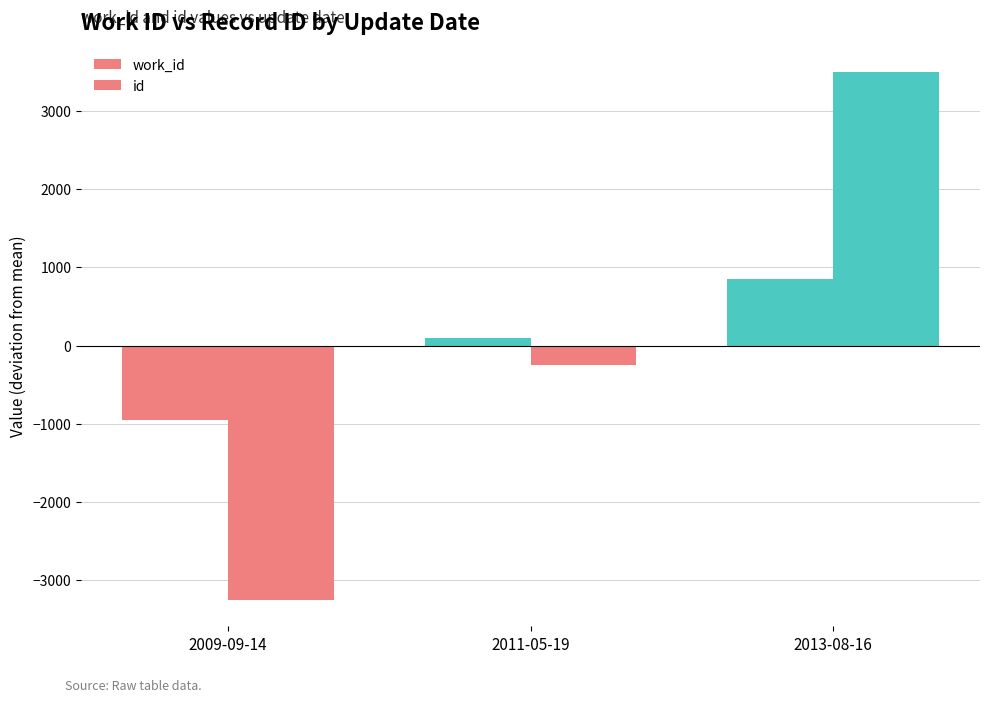

Are the bars grouped side by side (vs. stacked)?

Yes